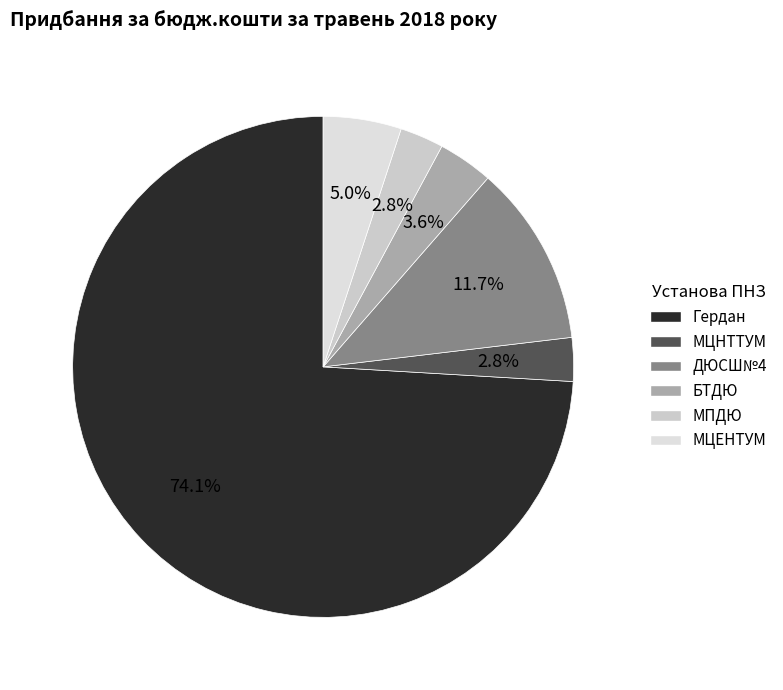

To the nearest percent, what is the combined percentage of ДЮСШ№4 and МПДЮ?

15%